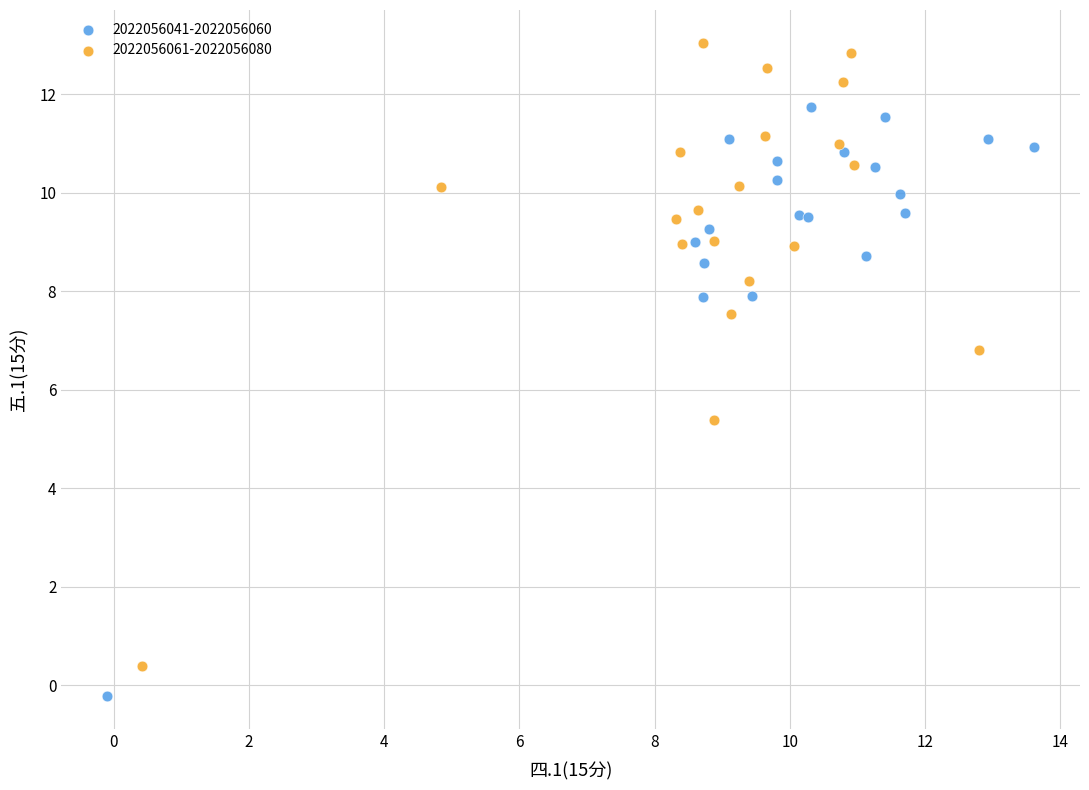

Which series contains the lowest Y value?

2022056041-2022056060